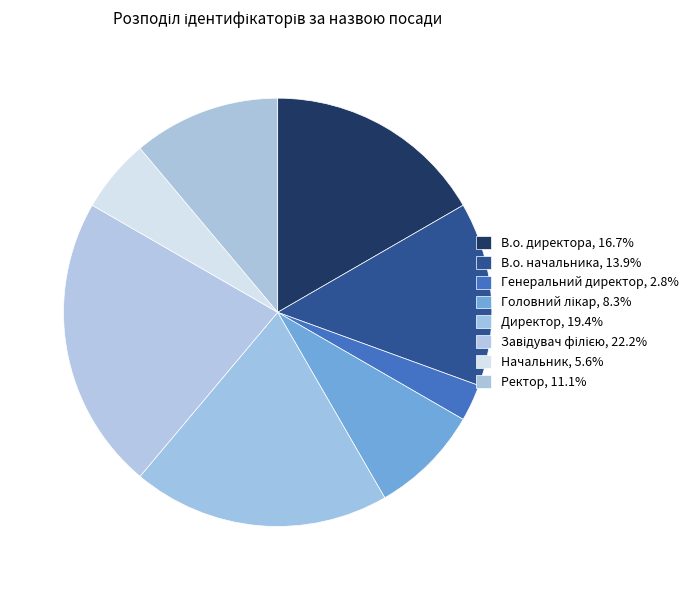

How many slices are in this pie chart?

8